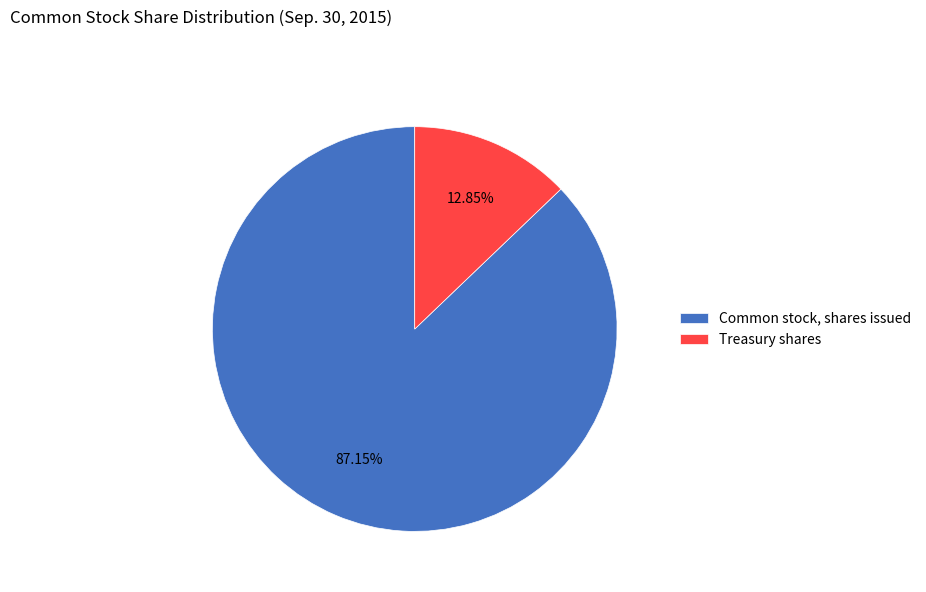

Which slice is the smallest?

Treasury shares